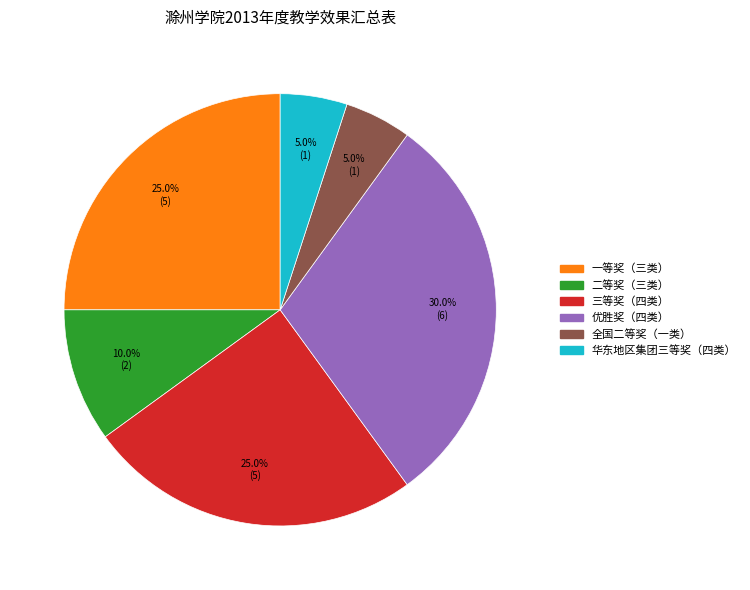

Count the number of slices in the pie.

6